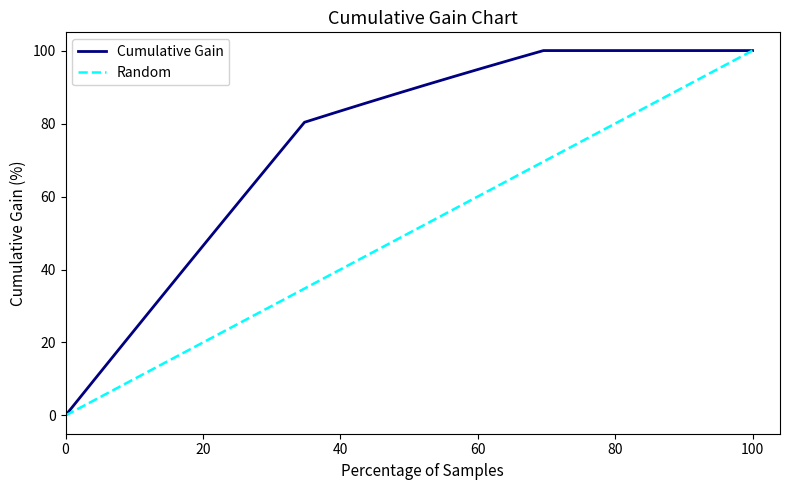

What is the maximum value for Cumulative Gain?

100.0